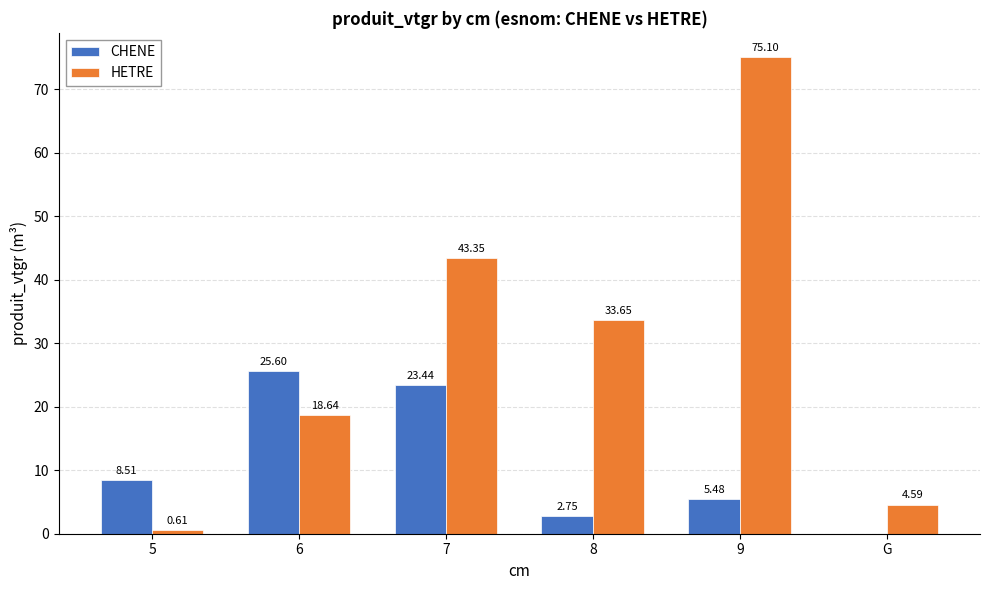

Which series changed the most between 7 and 8?

CHENE